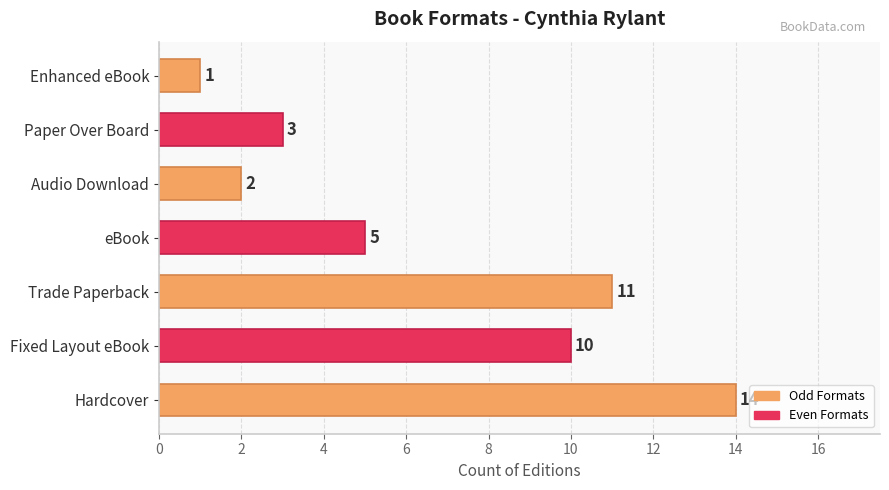

Which label corresponds to the smallest value in the chart?

Enhanced eBook